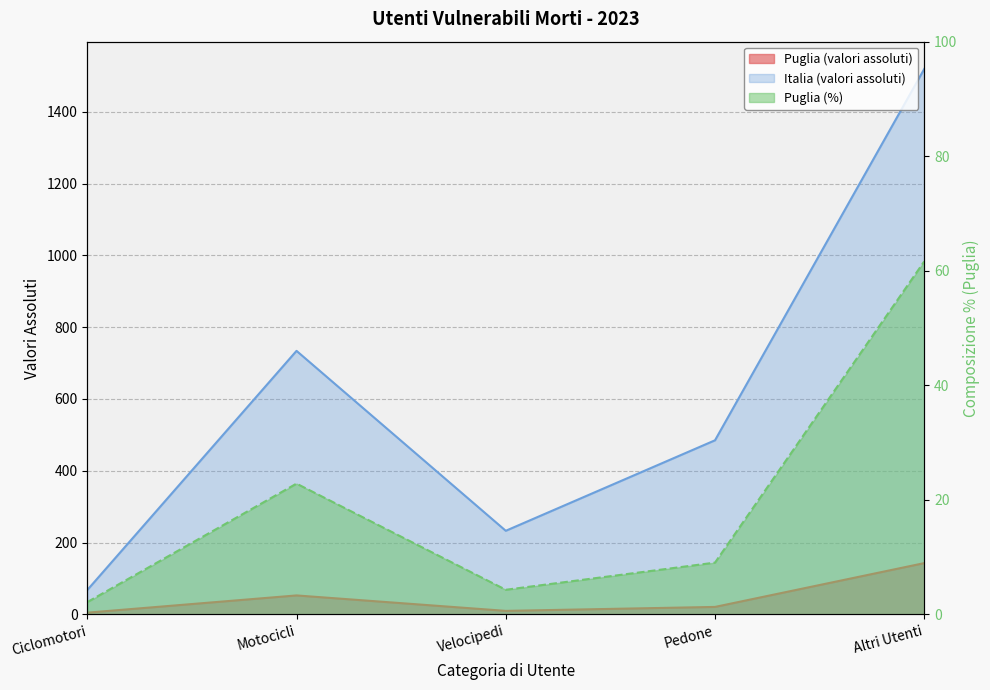

True or false: Italia (valori assoluti) has more than 1 points higher than both neighbors.

False